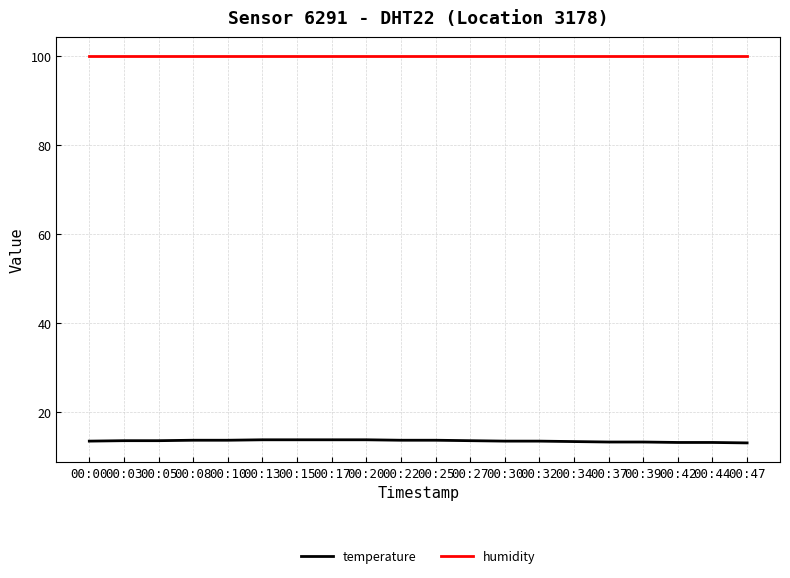

Which series has the largest total across all categories?

humidity